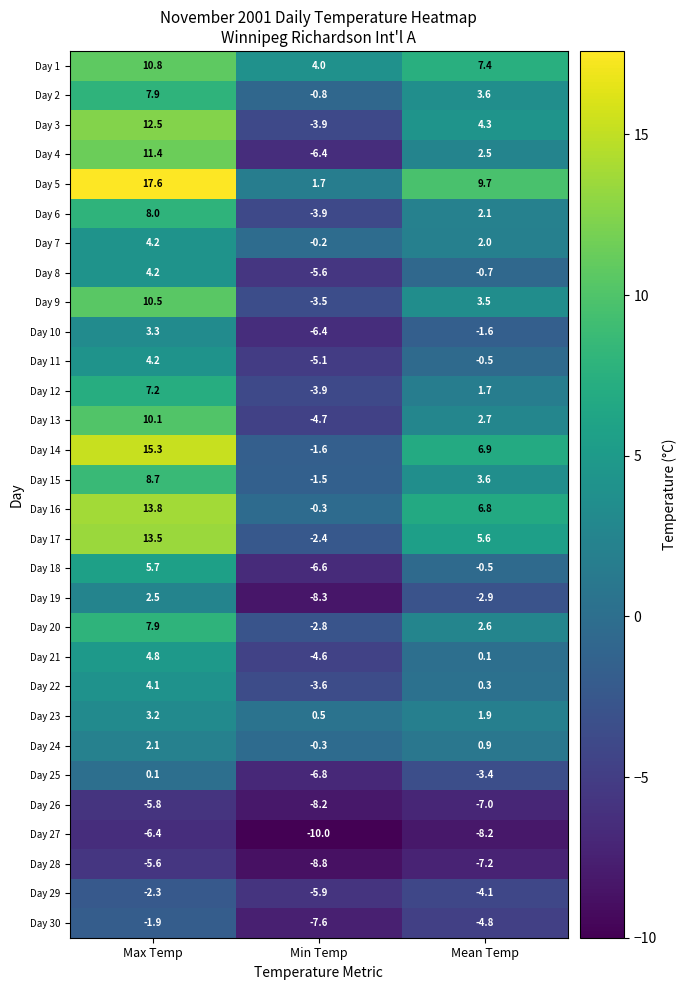

How many values in the Day 4 series exceed 2?

2